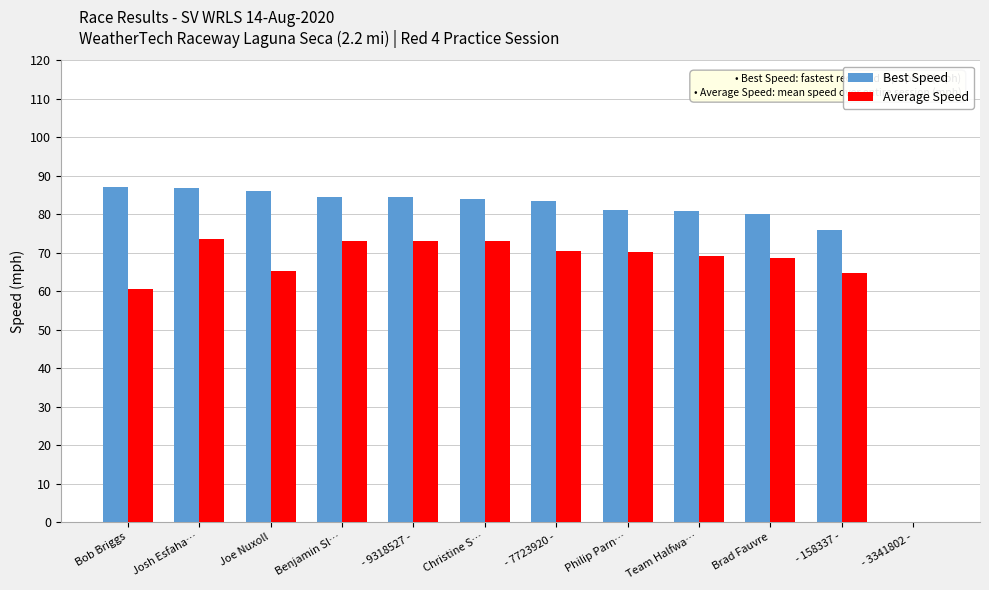

How many distinct data groups are displayed?

2